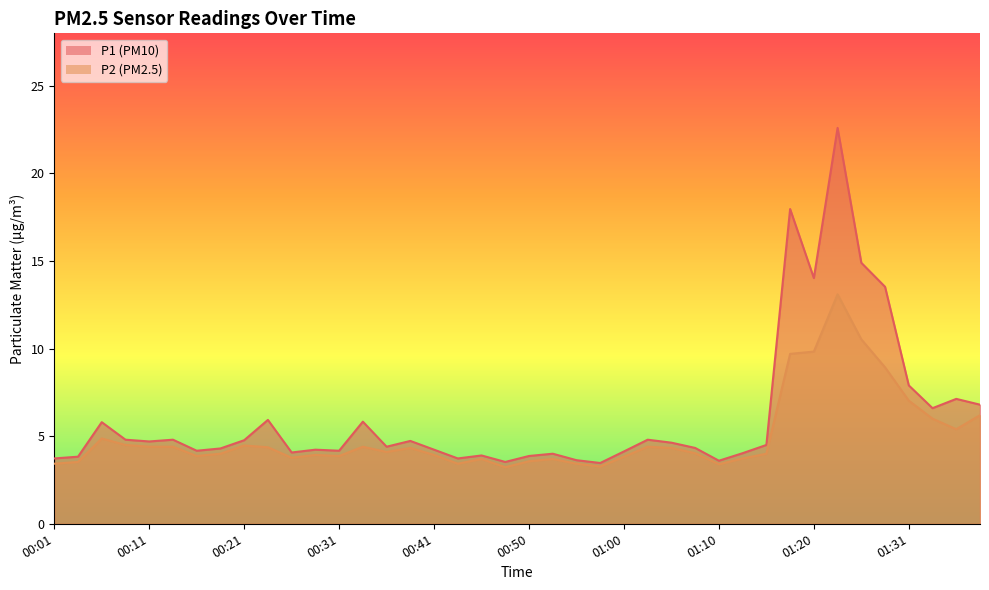

Rank the series at 01:05 from highest to lowest value.

P1, P2